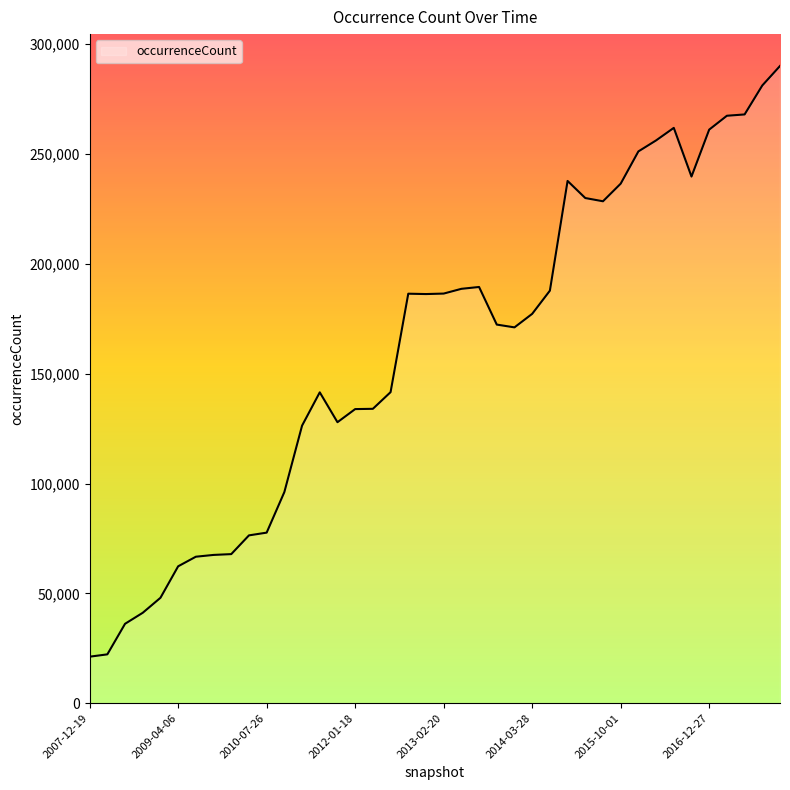

What is the greatest value displayed?

290111